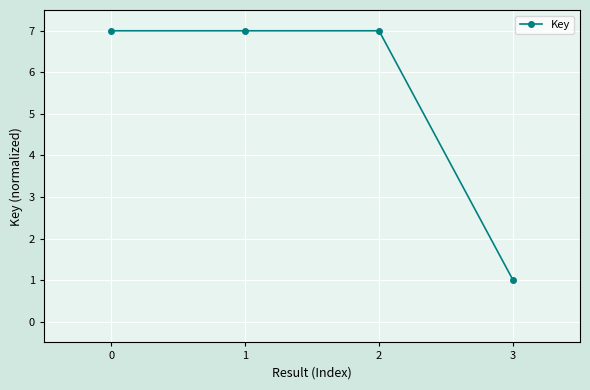

True or false: the data shows 7 at 2.

True